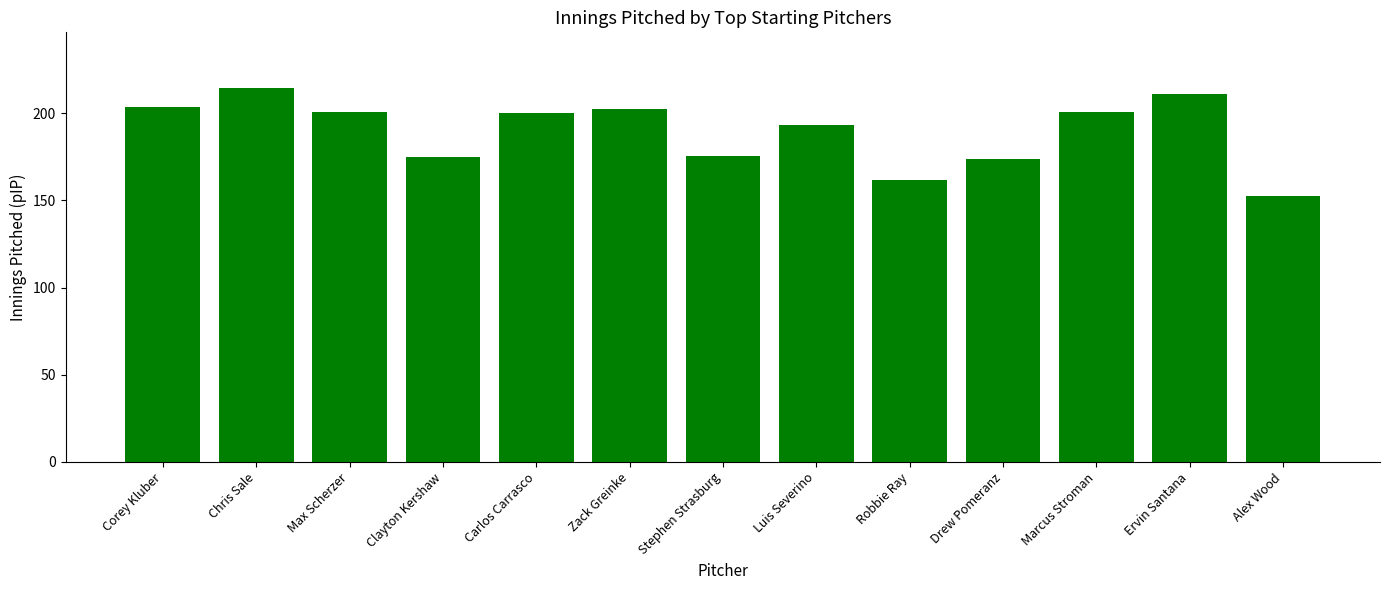

What is the label of the 3rd bar from the left?

Max Scherzer